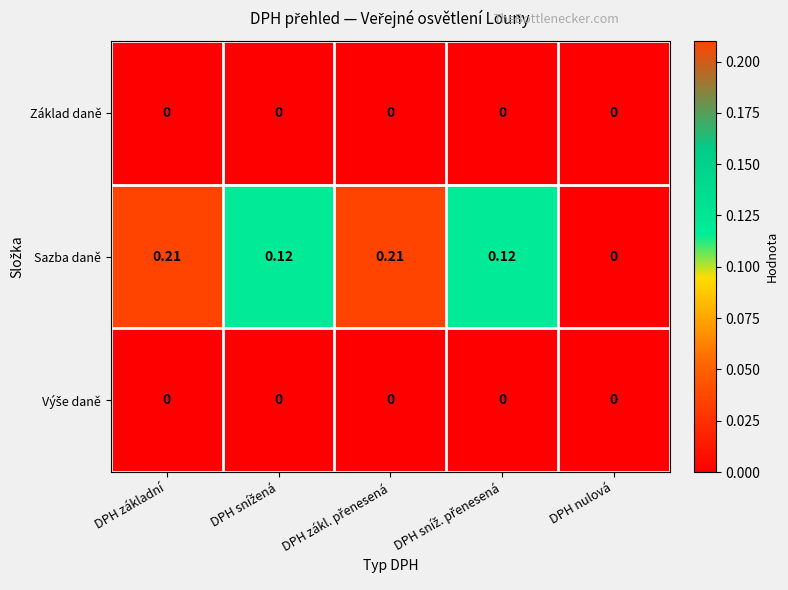

Which series has the largest total across all categories?

Sazba daně